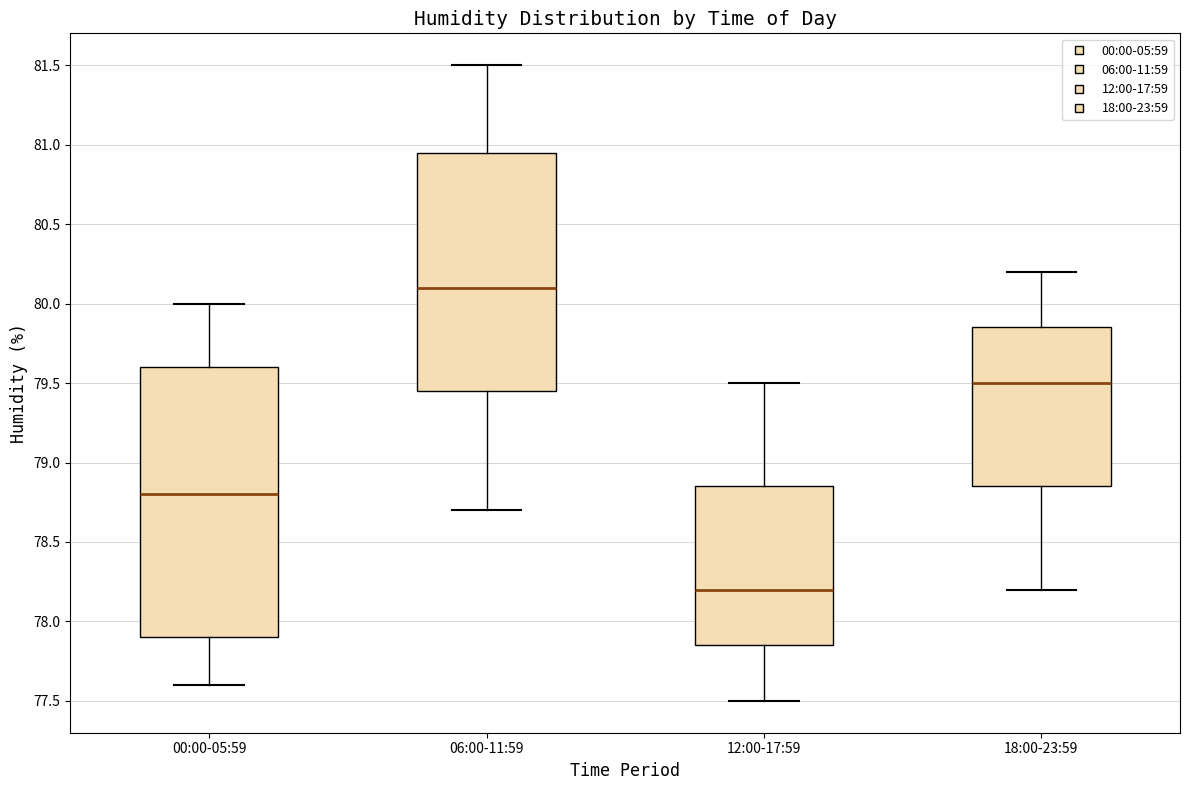

Which box has the lowest median line?

12:00-17:59